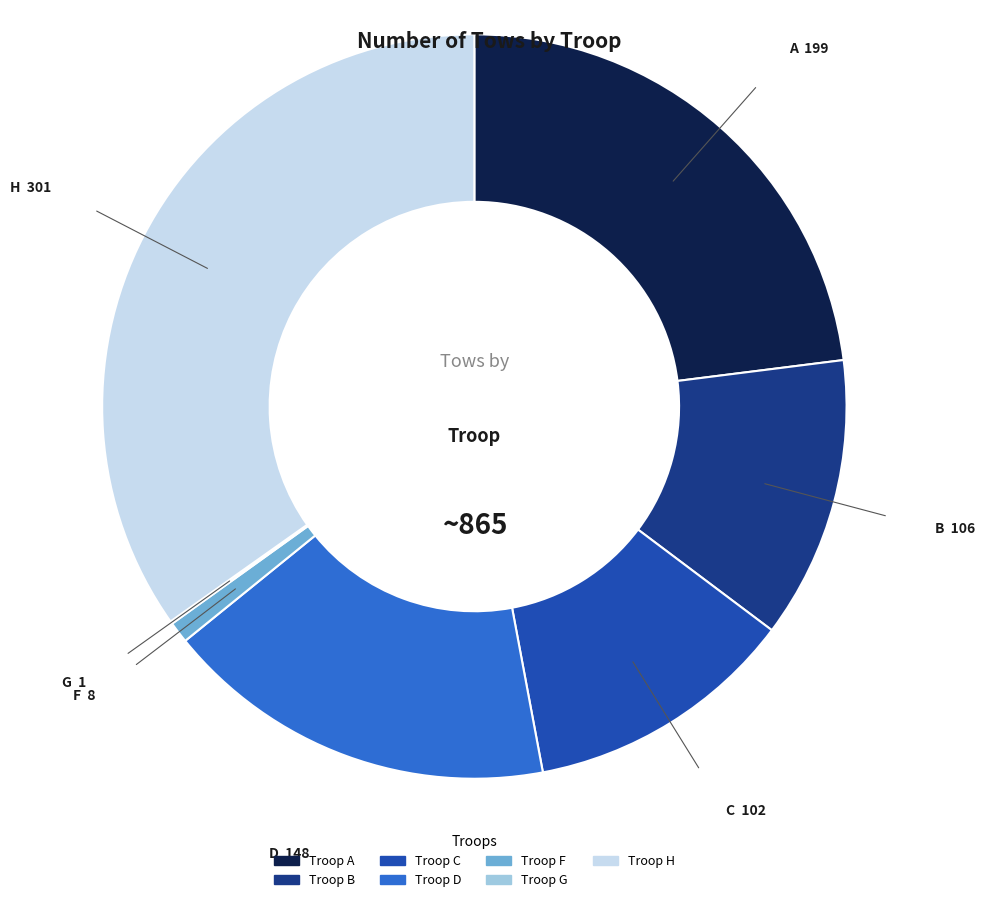

Is there any slice that represents more than half of the pie?

No